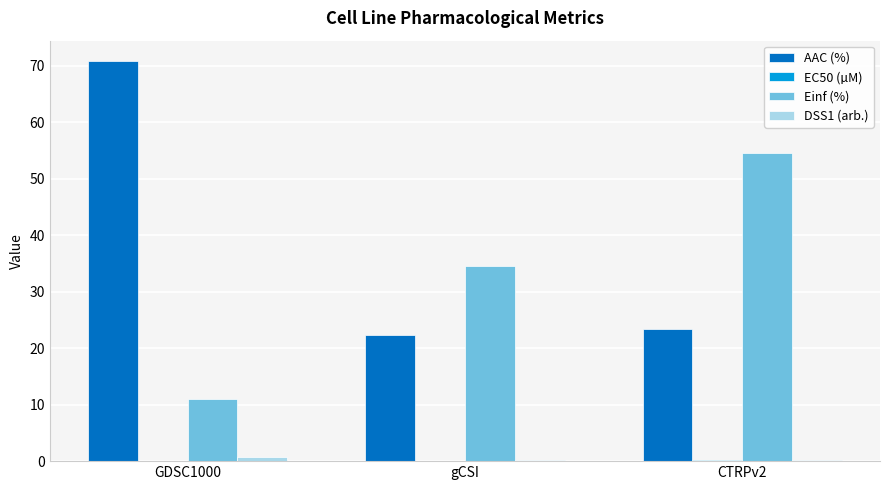

The AAC (%) series shows 23.4 at CTRPv2. True or false?

True